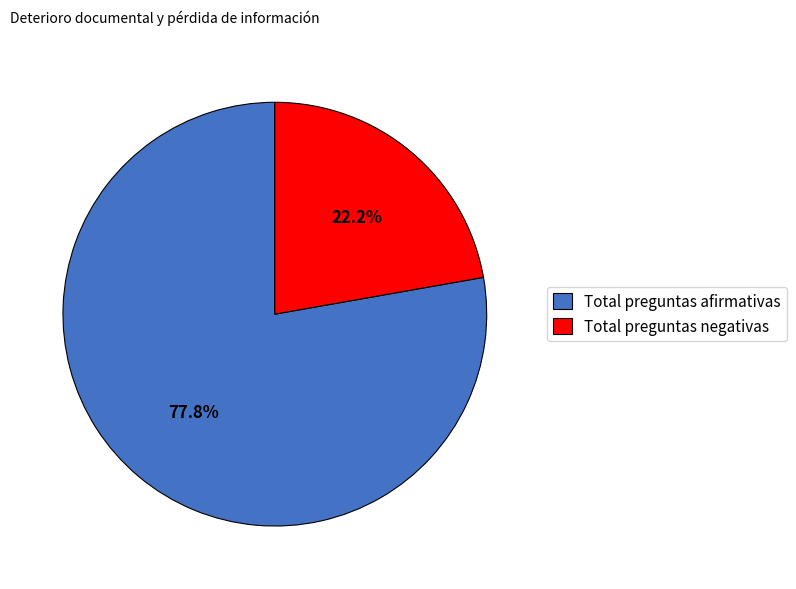

What percentage do Total preguntas negativas and Total preguntas afirmativas together represent?

100.0%